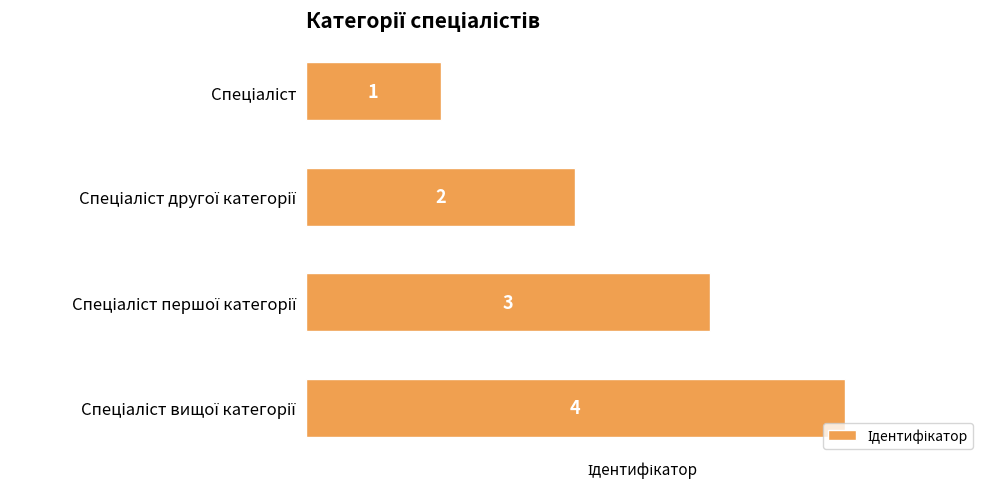

What is the sum of all values?

10